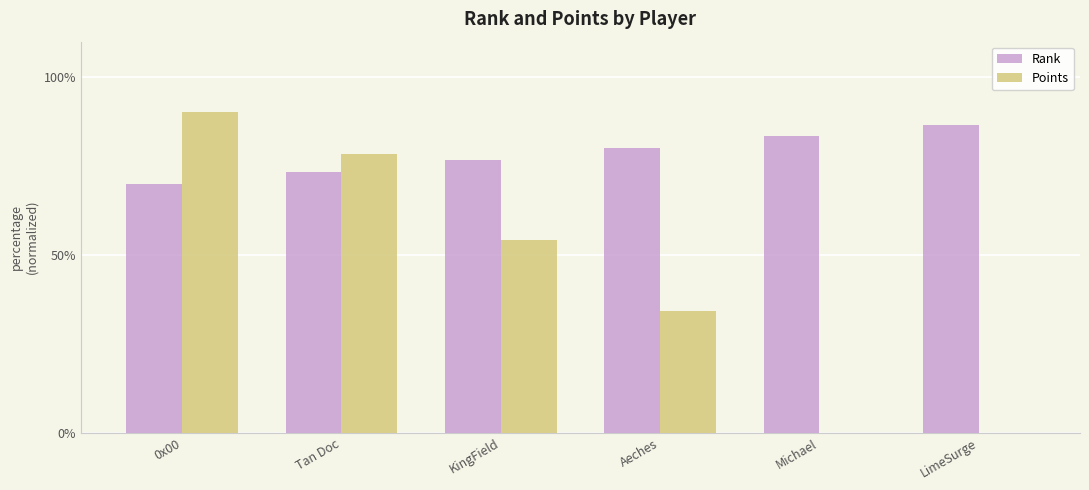

How many series are shown in this chart?

2